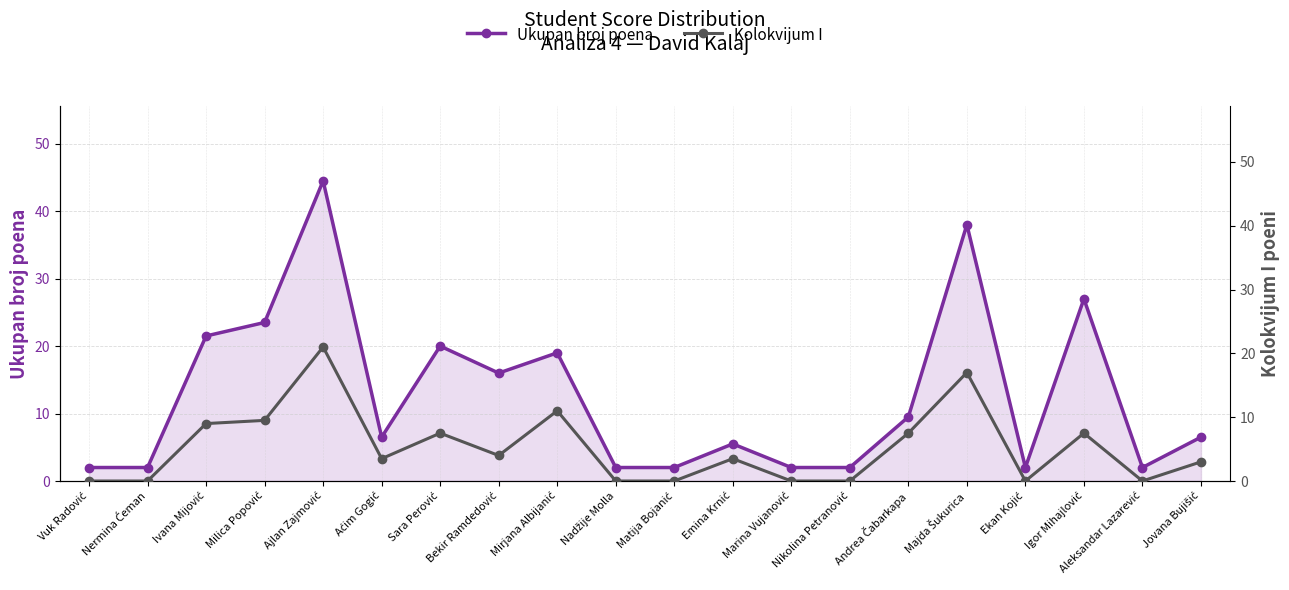

What is the spread (max minus min) of values at Igor Mihajlović?

19.5